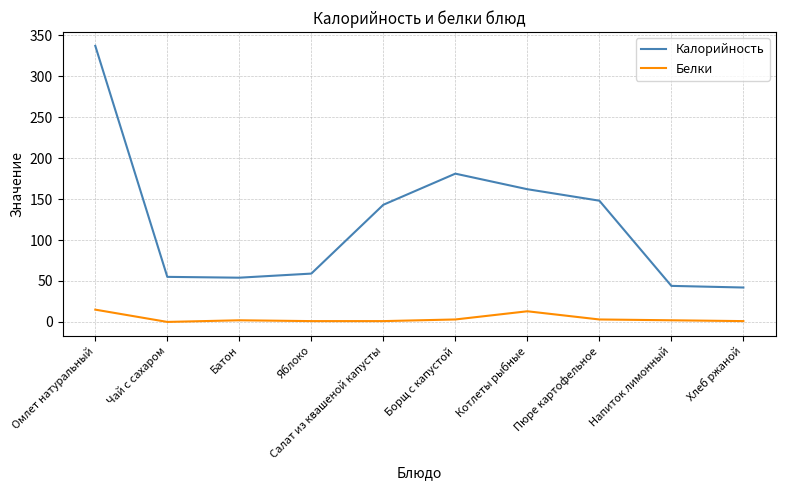

Between Батон and Салат из квашеной капусты, which series saw the biggest shift?

Калорийность